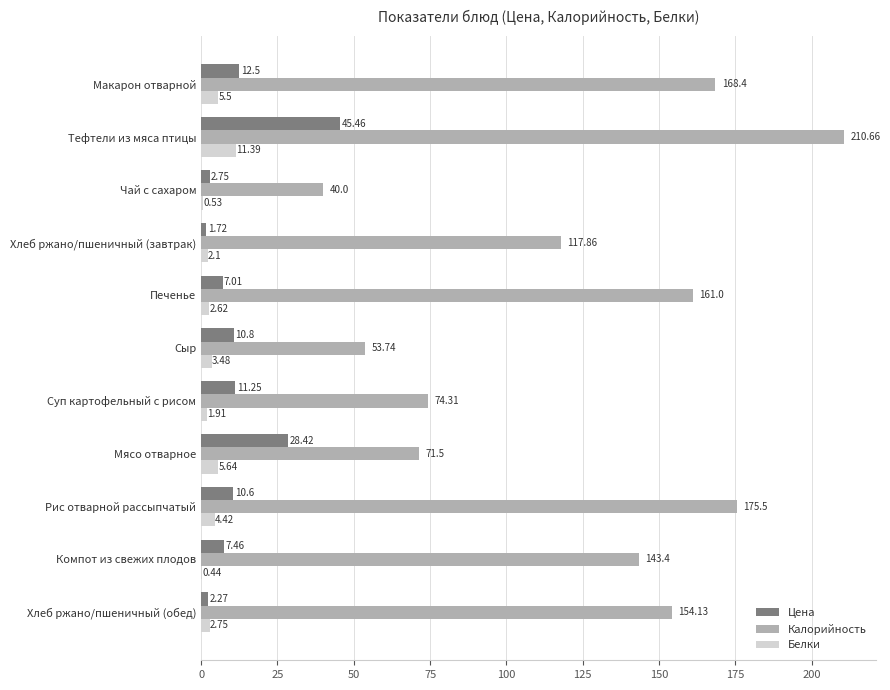

How many data points in Белки are above 2?

8